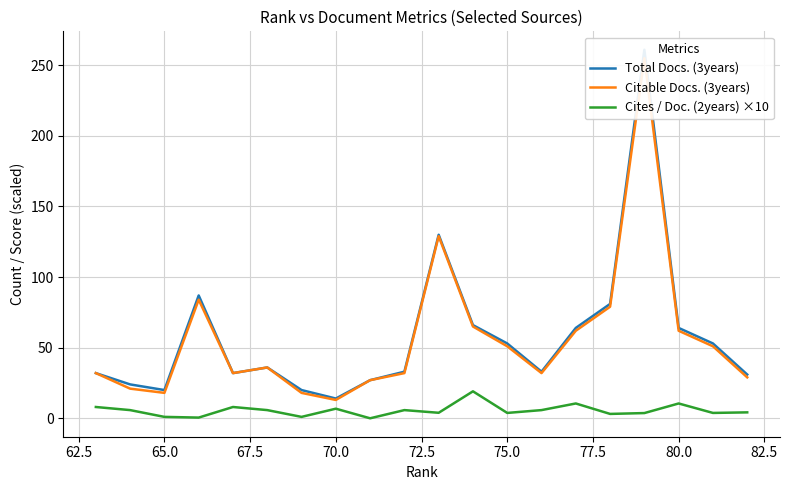

Reading right to left, what are all the values shown in this chart?

Total Docs. (3years): 31.0	53.0	64.0	261.0	81.0	64.0	33.0	53.0	66.0	130.0	33.0	27.0	14.0	20.0	36.0	32.0	87.0	20.0	24.0	32.0
Citable Docs. (3years): 29.0	51.0	62.0	255.0	79.0	62.0	32.0	51.0	65.0	129.0	32.0	27.0	13.0	18.0	36.0	32.0	84.0	18.0	21.0	32.0
Cites / Doc. (2years) ×10: 4.2	3.8	10.5	3.7	3.1	10.5	5.8	3.8	19.1	3.9	5.8	0.0	6.8	1.0	5.8	8.0	0.5	1.0	5.8	8.0